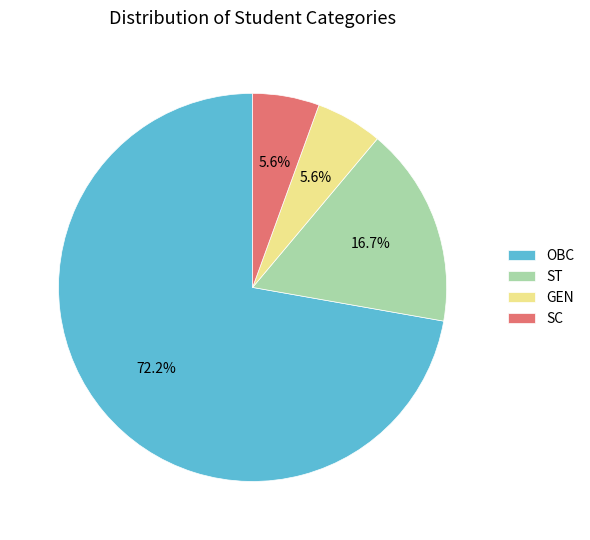

Which has a higher value, OBC or GEN?

OBC